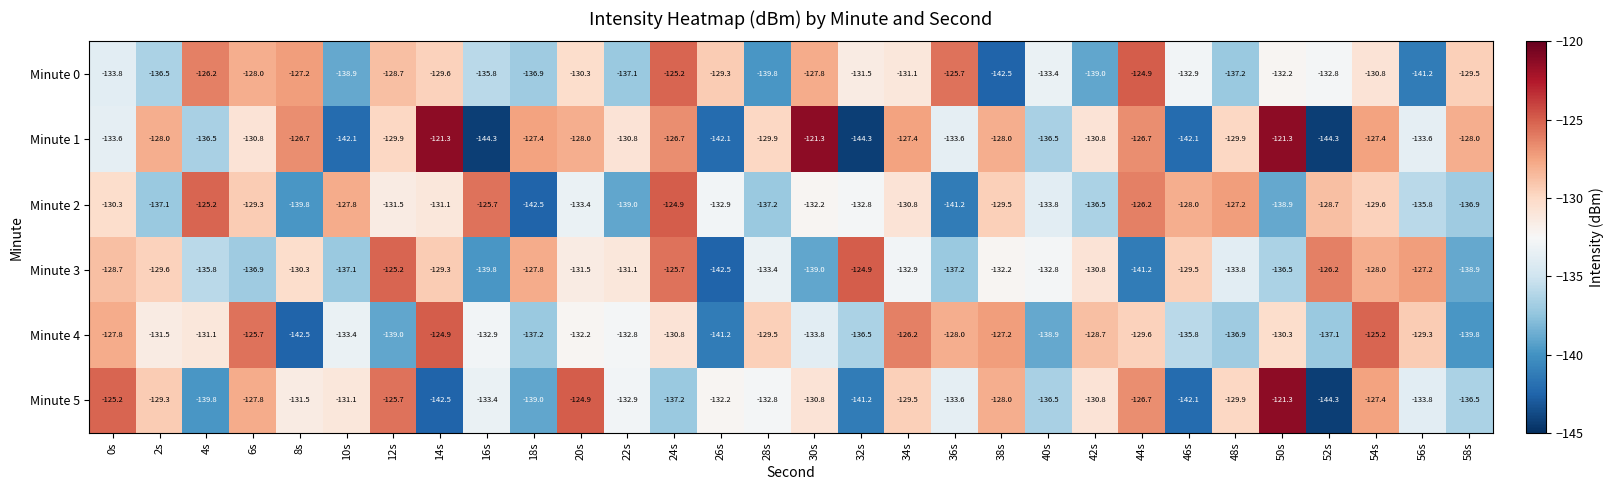

The Minute 4 series shows -126.2 at 34s. True or false?

True